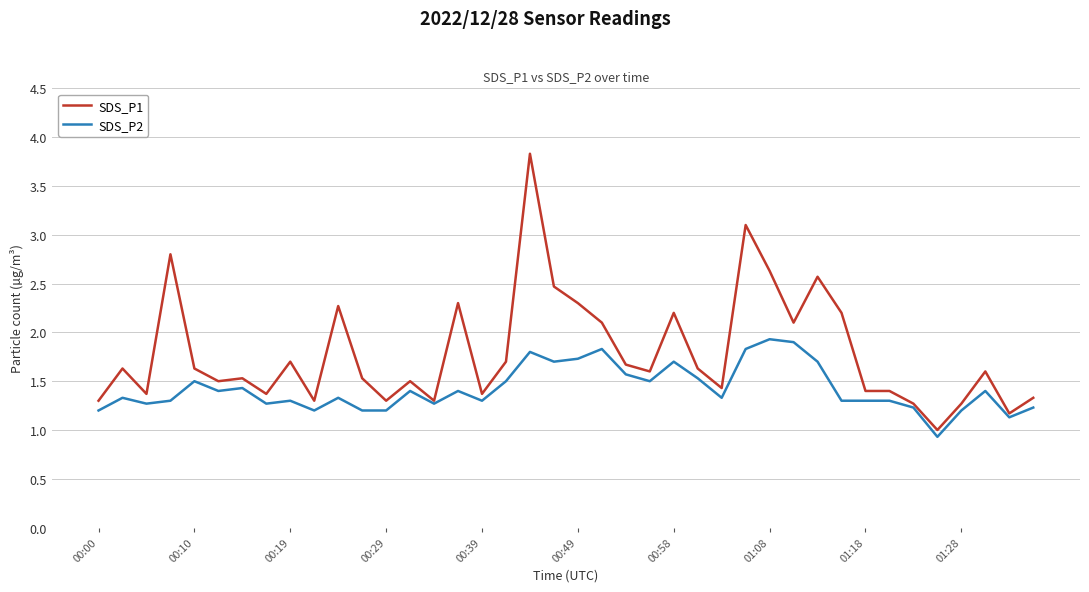

List the series in order of their peak value, lowest first.

SDS_P2, SDS_P1